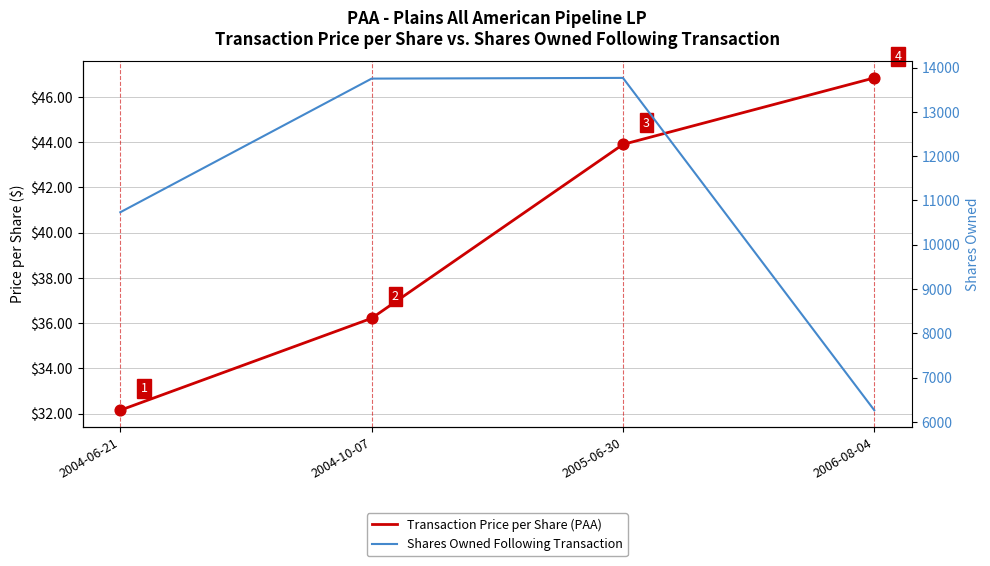

Which series has the largest total across all categories?

Shares Owned Following Transaction